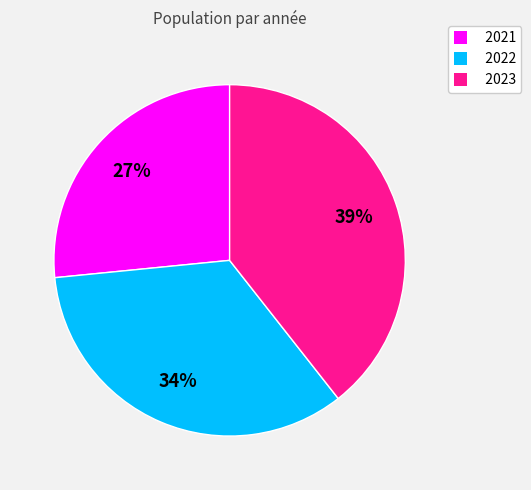

Combined, do 2023 and 2022 account for over 50%?

Yes